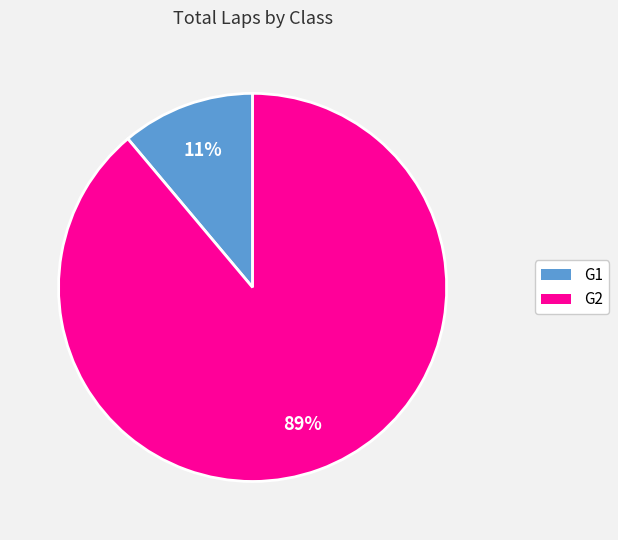

To the nearest percent, what is the difference between the largest and smallest slice percentages?

78%